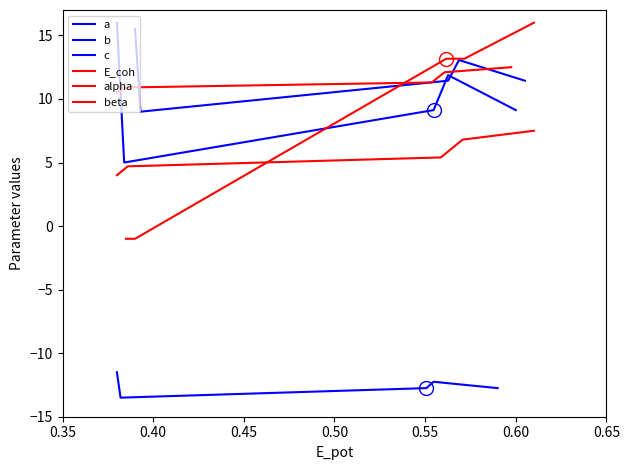

What are all the series names shown in the legend?

a, b, c, E_coh, alpha, beta